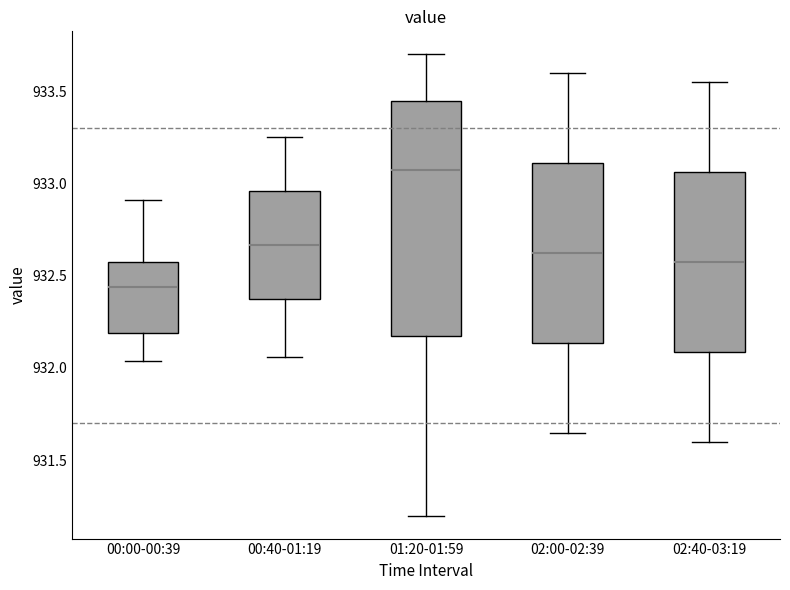

Which box's median line is the lowest?

00:00-00:39